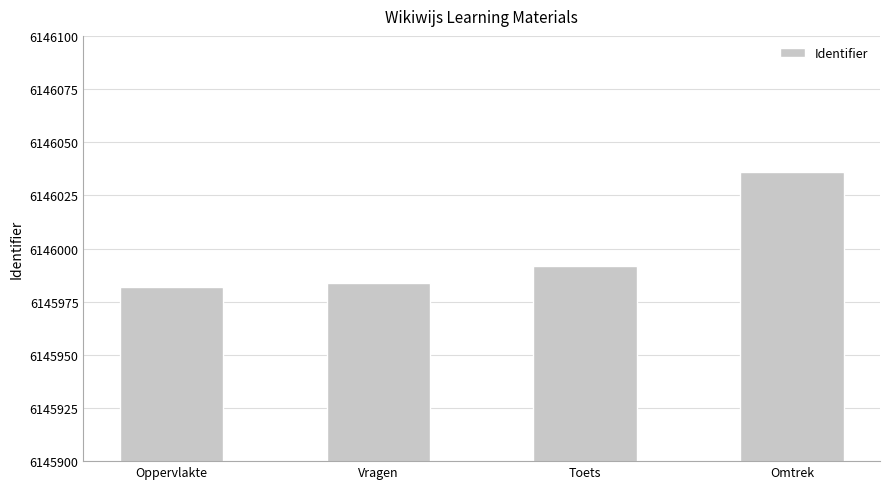

What position from the left is Omtrek?

4